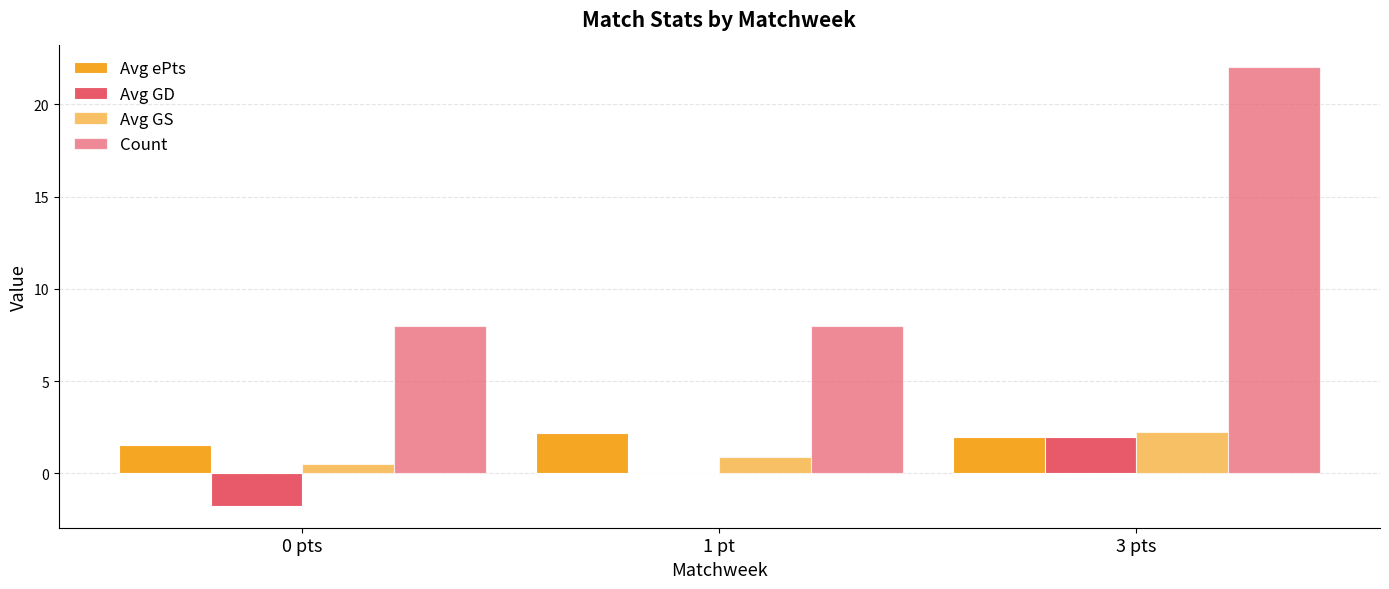

What position from the left is 3 pts?

3